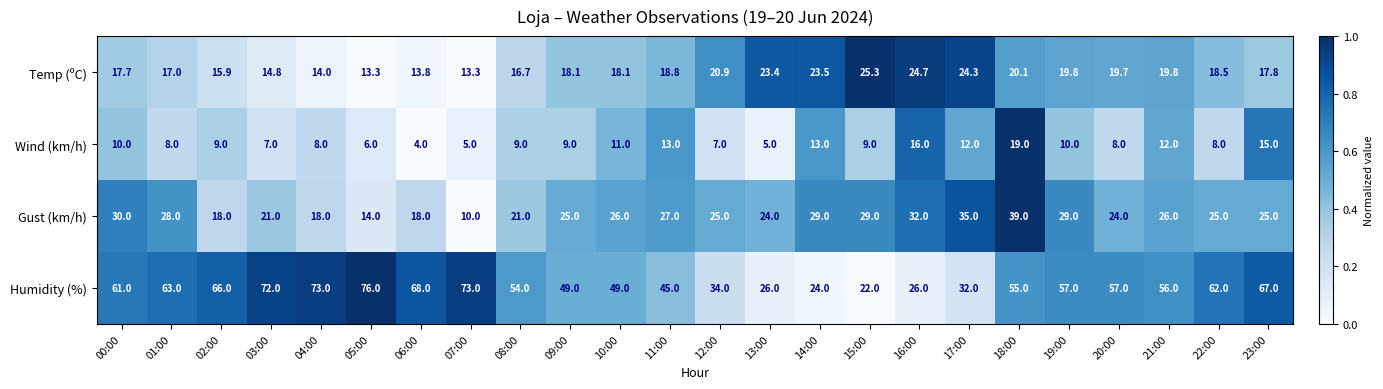

At which category is the sum across all series the highest?

18:00